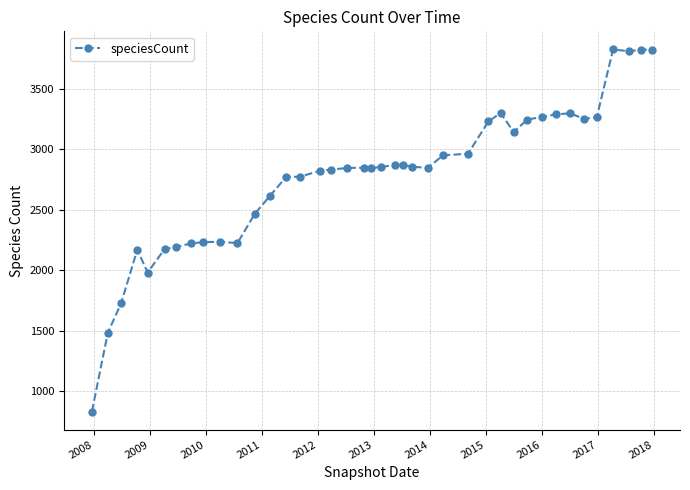

What is the average value?

2778